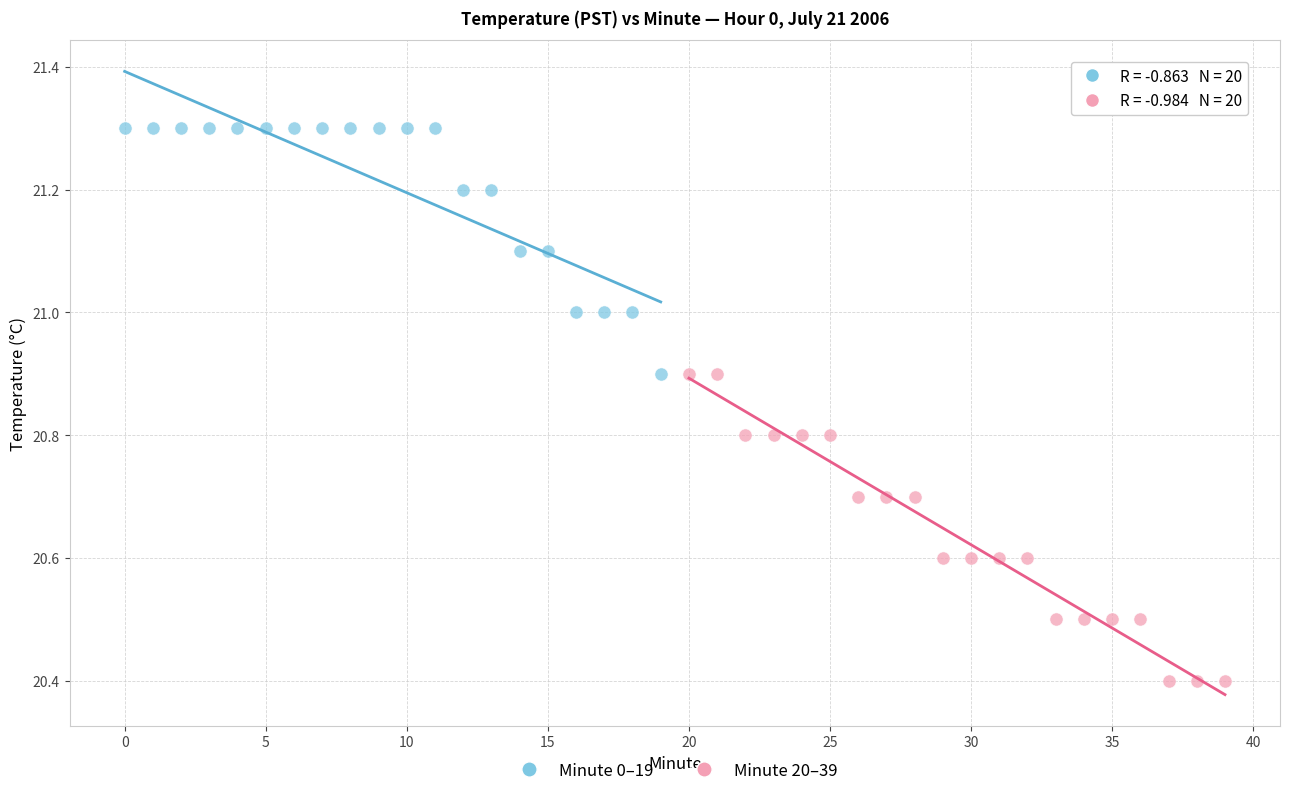

Which series reaches the minimum Y coordinate?

Minute 20–39